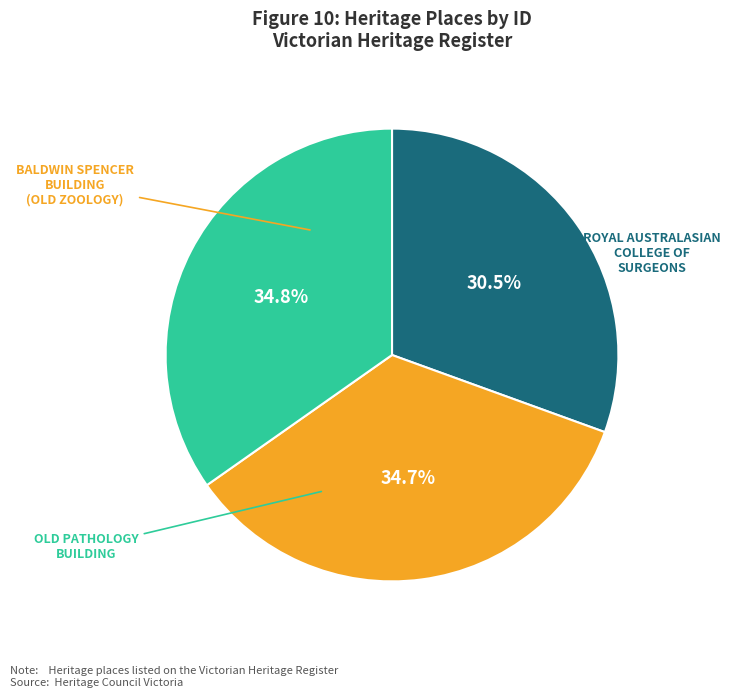

Is there any slice that represents more than half of the pie?

No